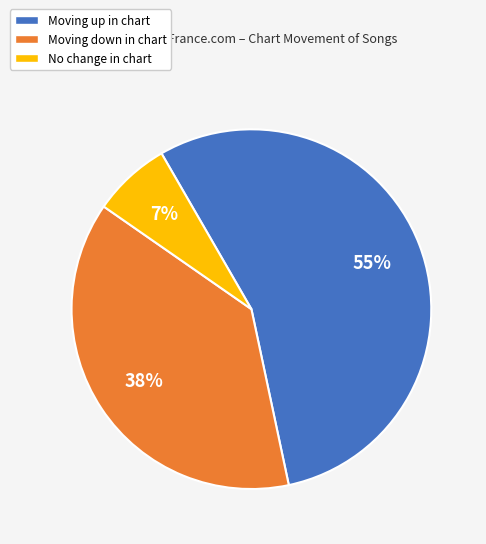

Does any single category account for the majority?

Yes